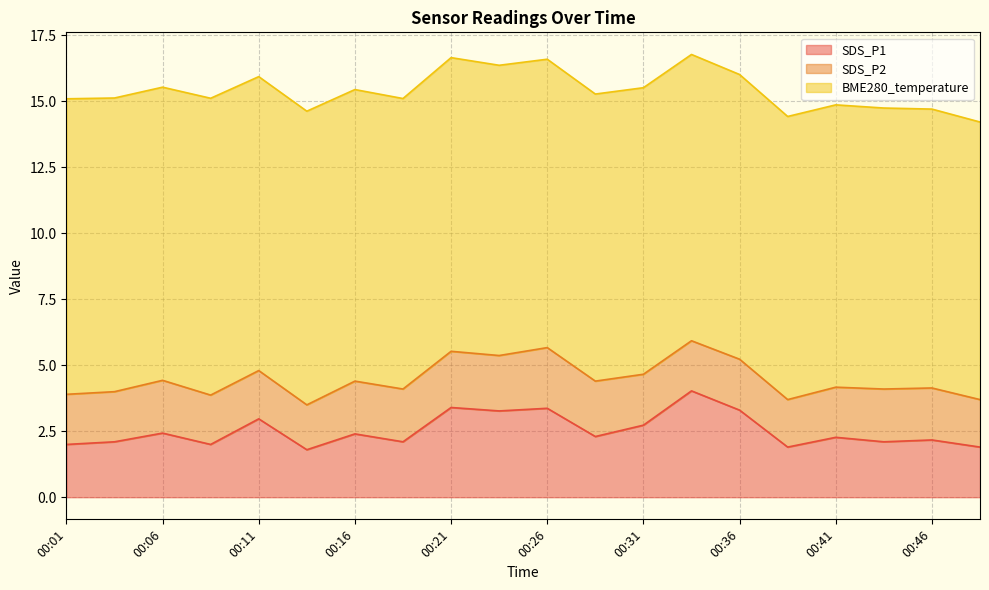

Between 00:33 and 00:18, which is larger?

00:33